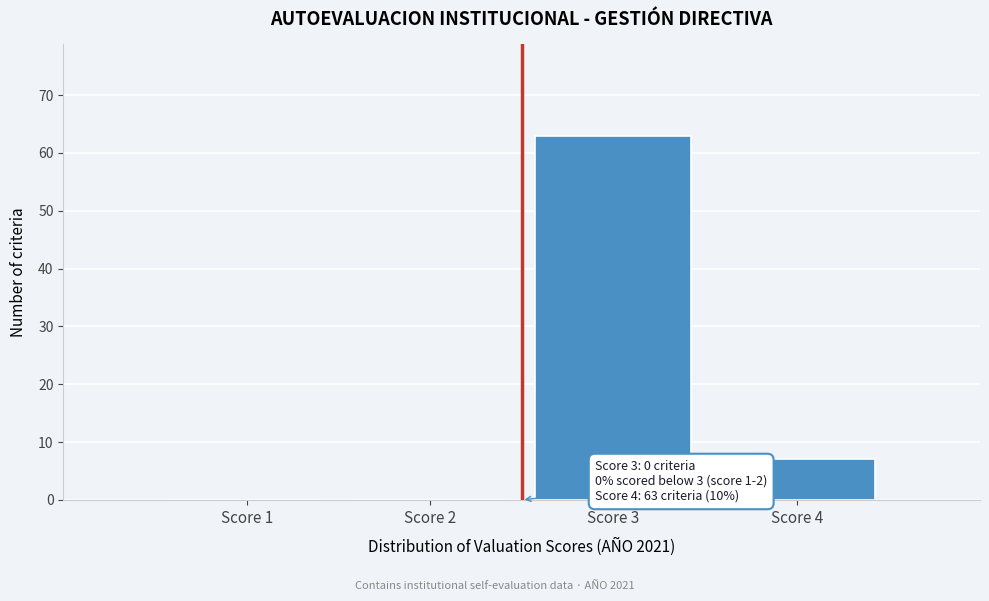

Reading left to right, transcribe all the data shown in this chart.

Score 1=0	Score 2=0	Score 3=63	Score 4=7